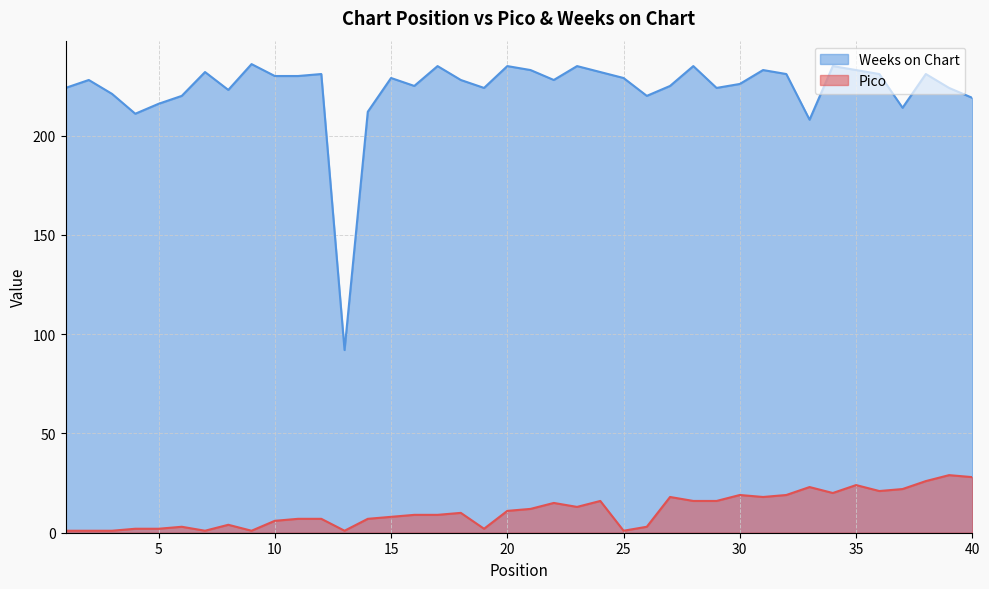

True or false: Pico and Weeks on Chart cross at least once.

False